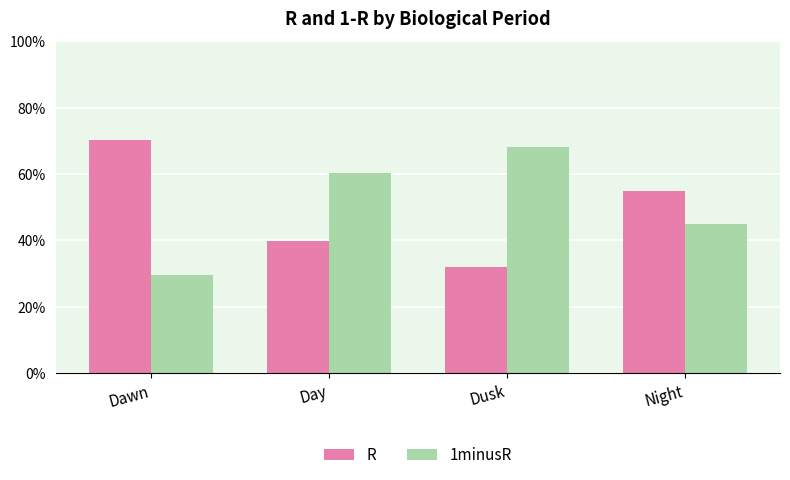

Reading right to left, transcribe all the data shown in this chart.

R: Night=0.5	Dusk=0.3	Day=0.4	Dawn=0.7
1minusR: Night=0.5	Dusk=0.7	Day=0.6	Dawn=0.3